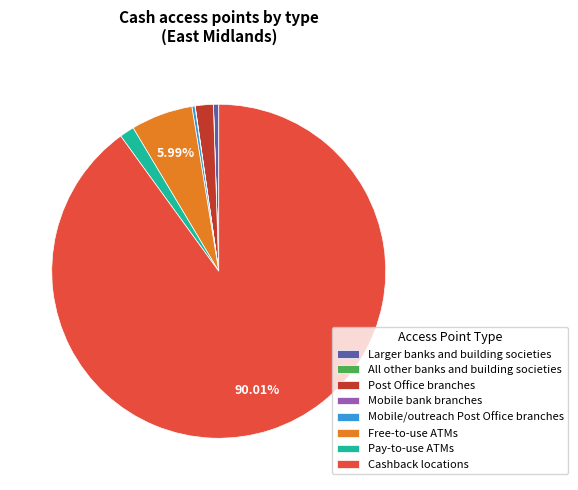

Which slice is the largest?

Cashback locations